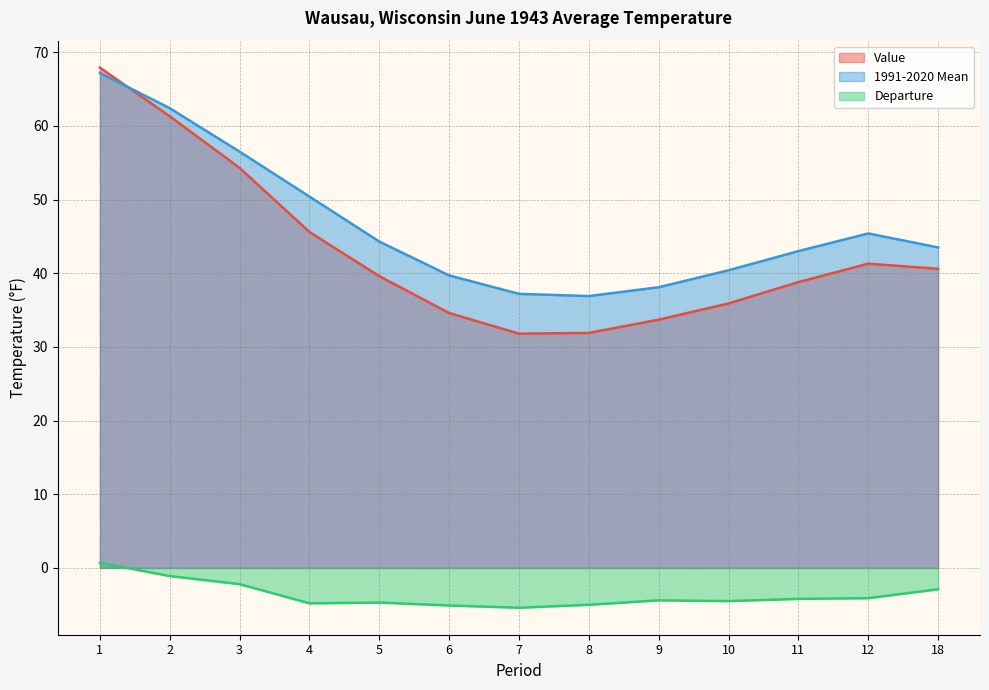

What is the maximum value shown in the chart?

67.9